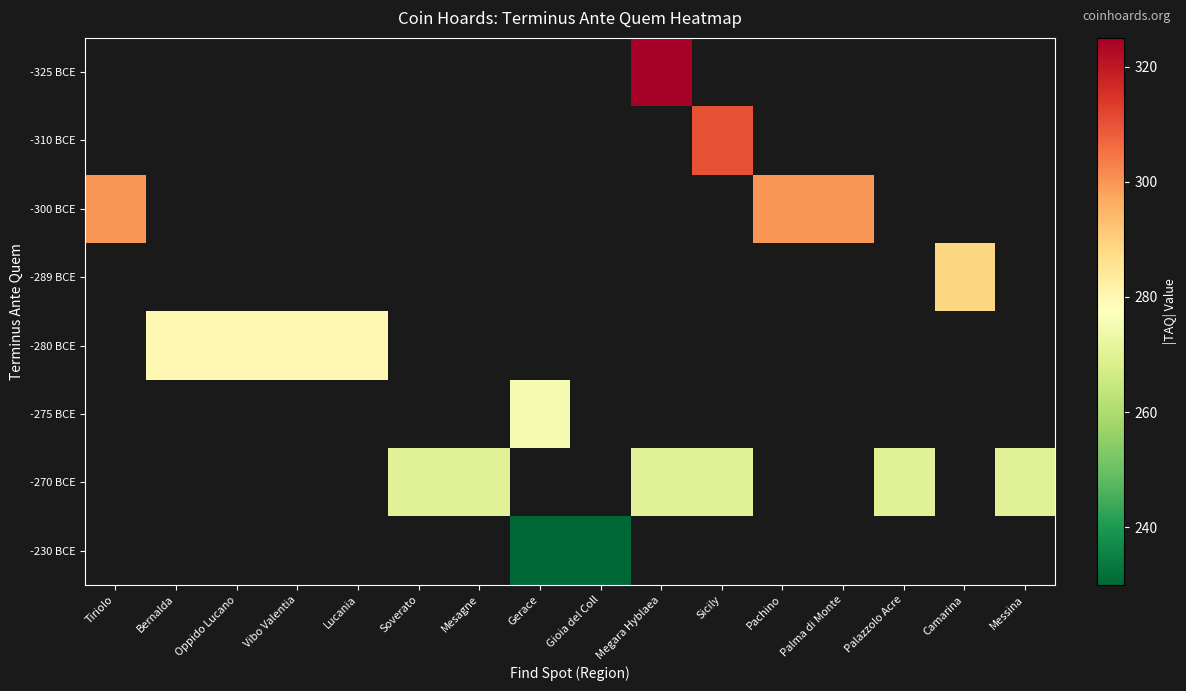

Between Bernalda and Vibo Valentia, which is larger?

Vibo Valentia